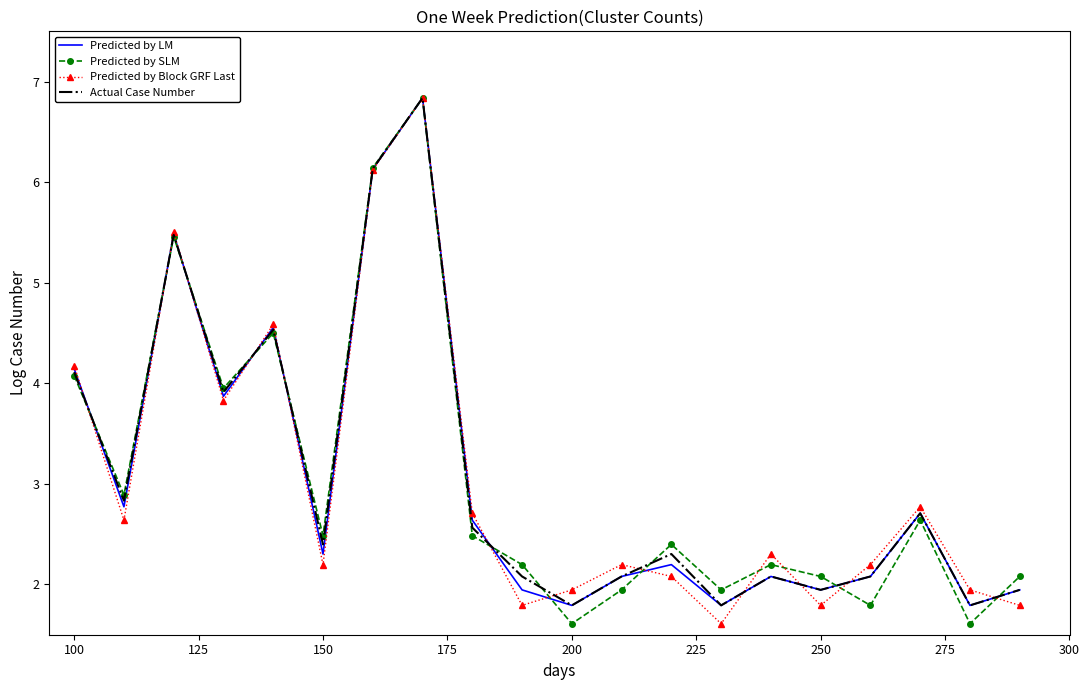

What is the maximum value shown in the chart?

6.8